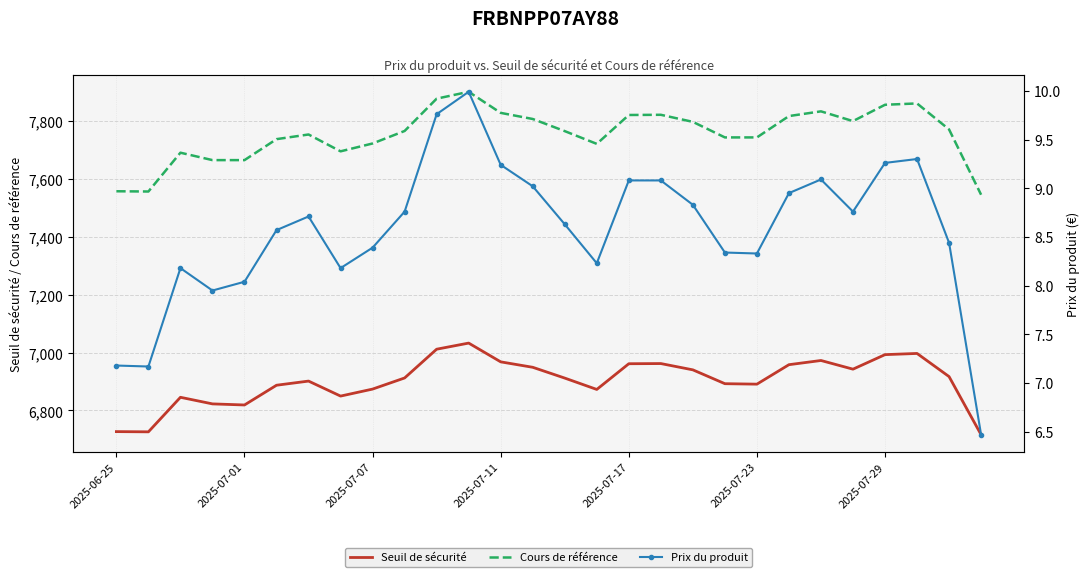

True or false: Prix du produit and Seuil de sécurité cross at least once.

False